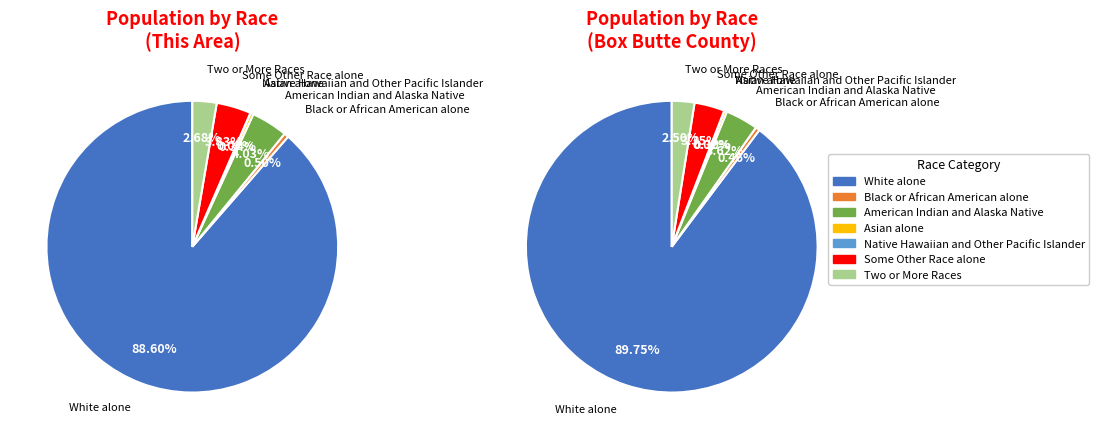

Rank the categories by value from lowest to highest.

Native Hawaiian and Other Pacific Islander, Asian alone, Black or African American alone, Two or More Races, Some Other Race alone, American Indian and Alaska Native, White alone